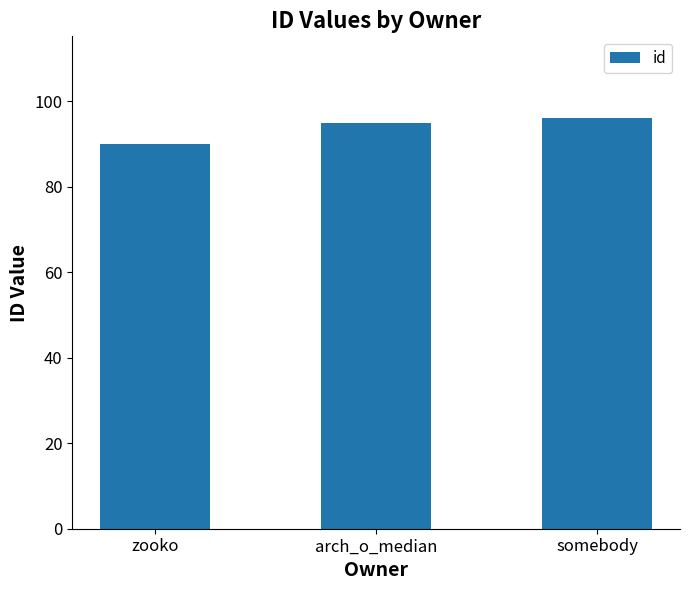

What position from the right is zooko?

3